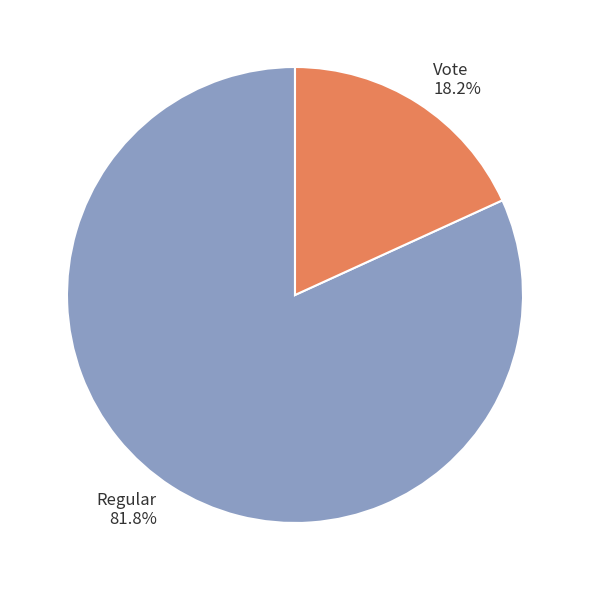

Is there any slice that represents more than half of the pie?

Yes